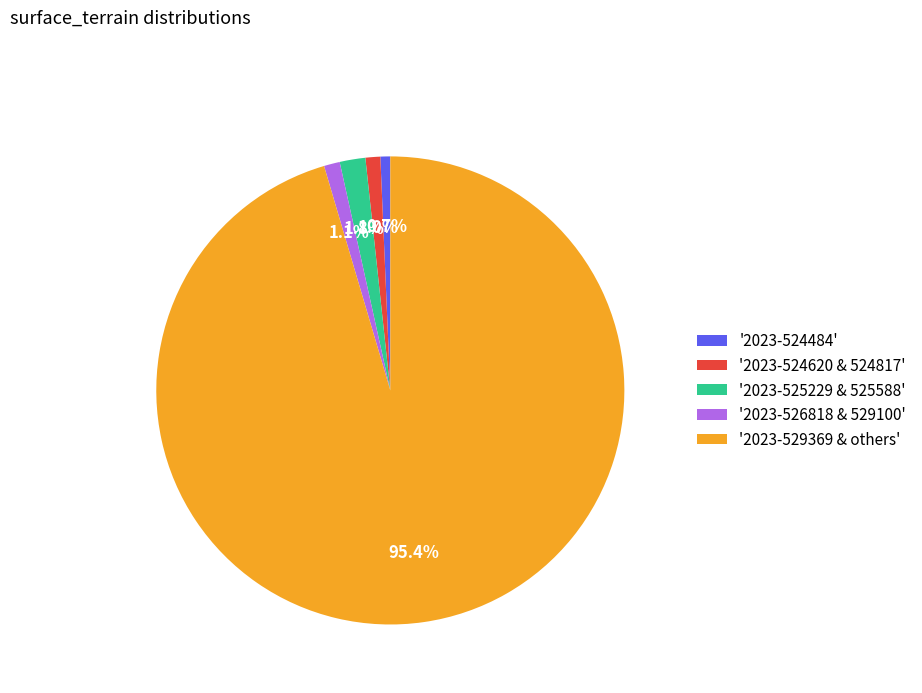

What portion of the pie excludes '2023-524484'?

99.3%